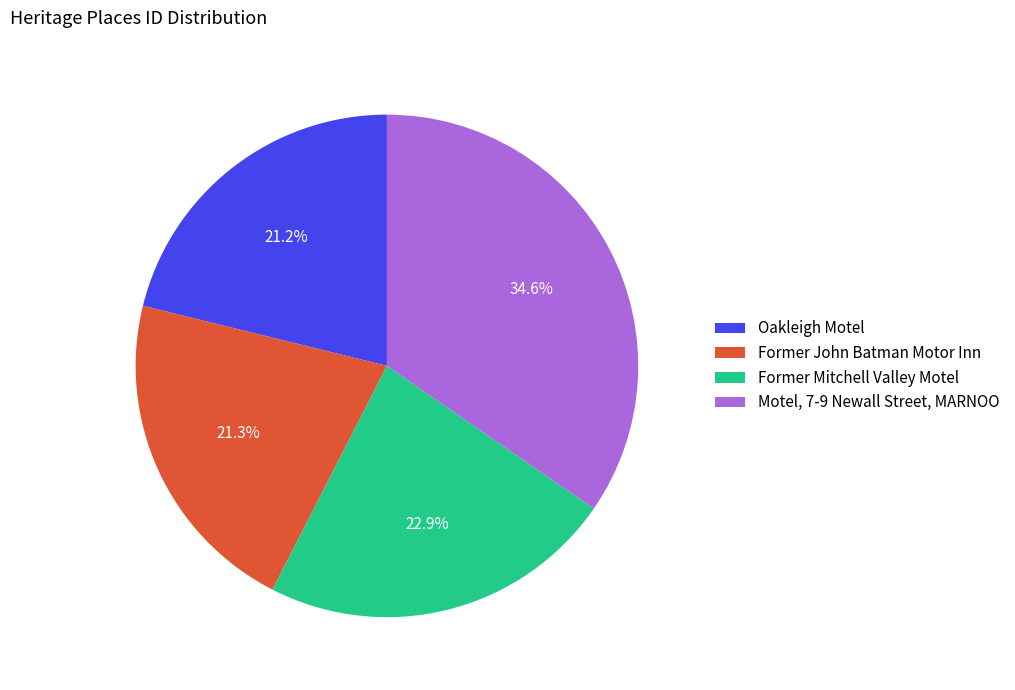

True or false: Former John Batman Motor Inn accounts for 21% of the total.

True